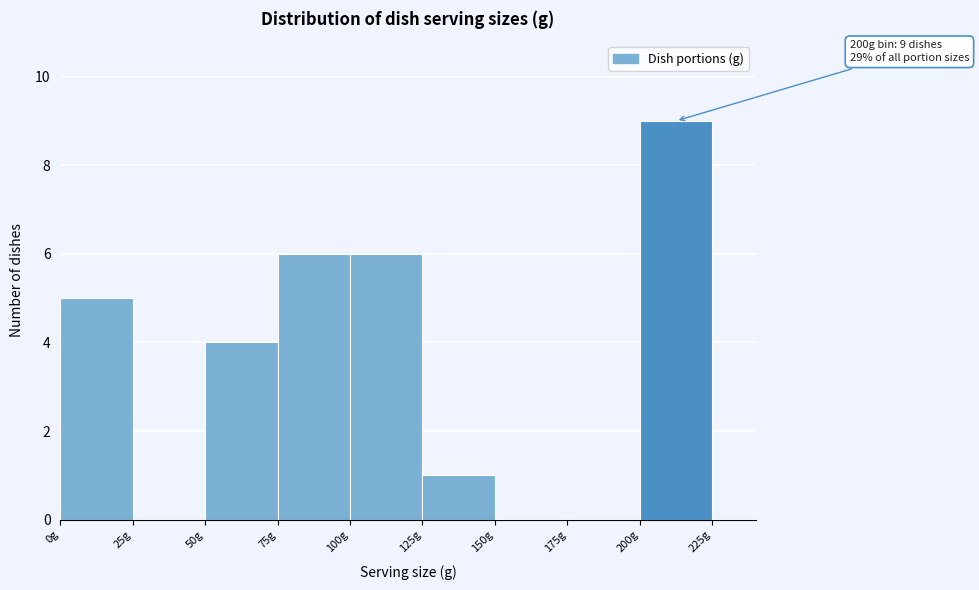

Over which range of the x-axis is the bar tallest?

200 to 225